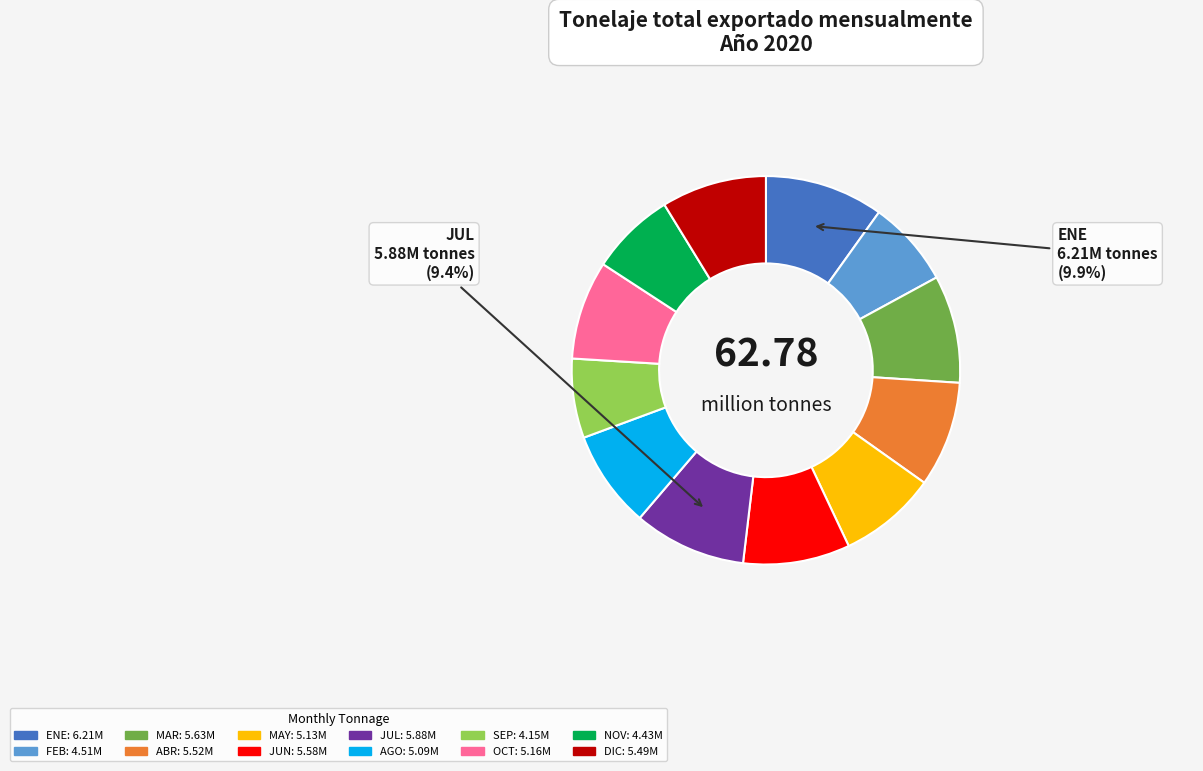

Is there any slice that represents more than half of the pie?

No